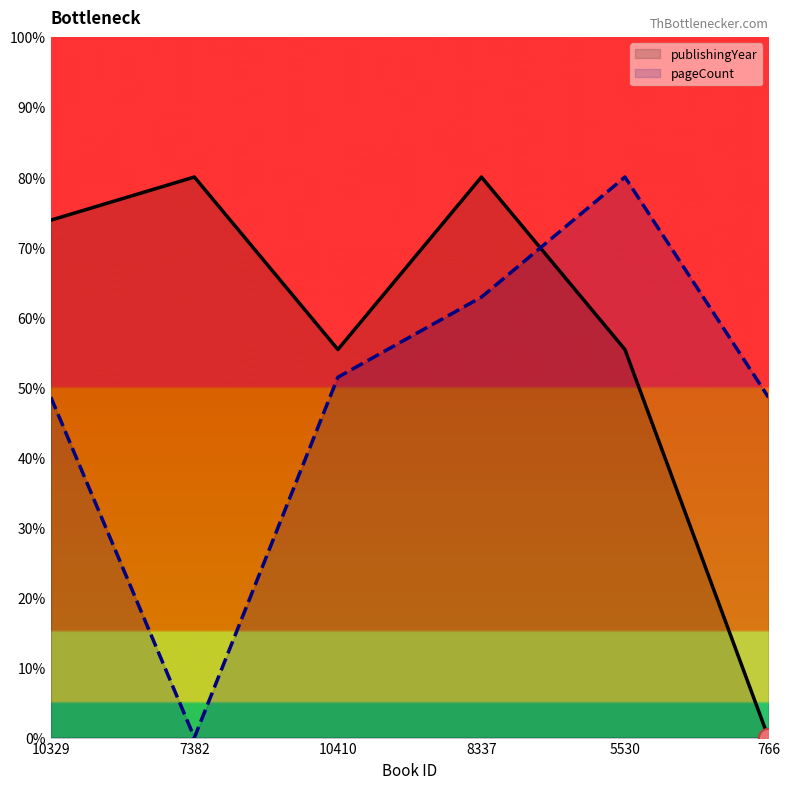

Which category has the highest value across all series?

5530